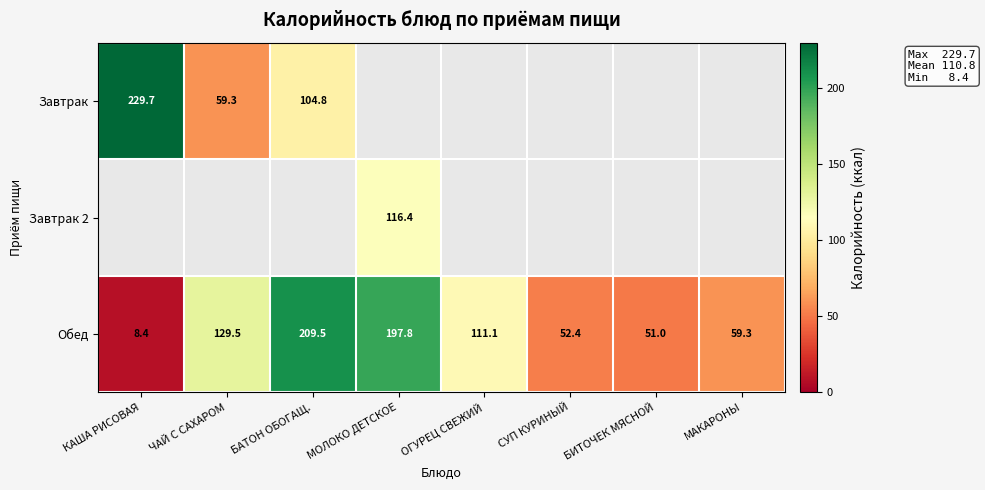

The value of Обед at МАКАРОНЫ is 59.3. True or false?

True